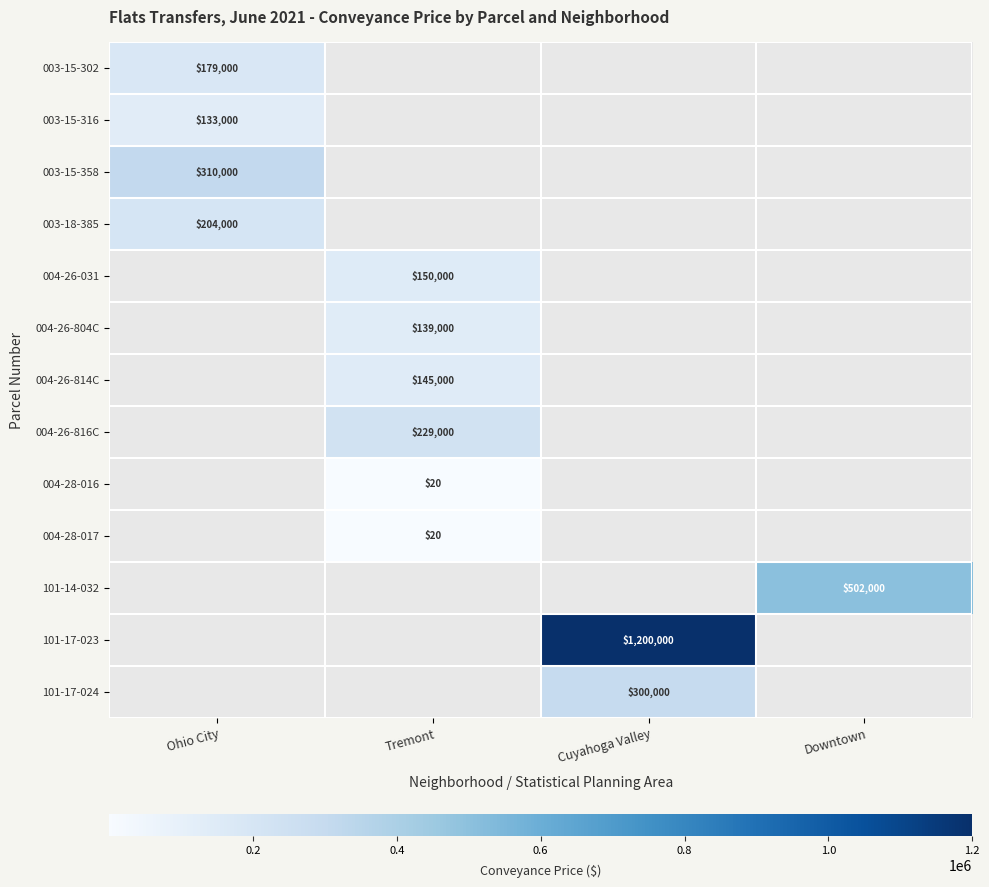

How many data points does each series have?

4